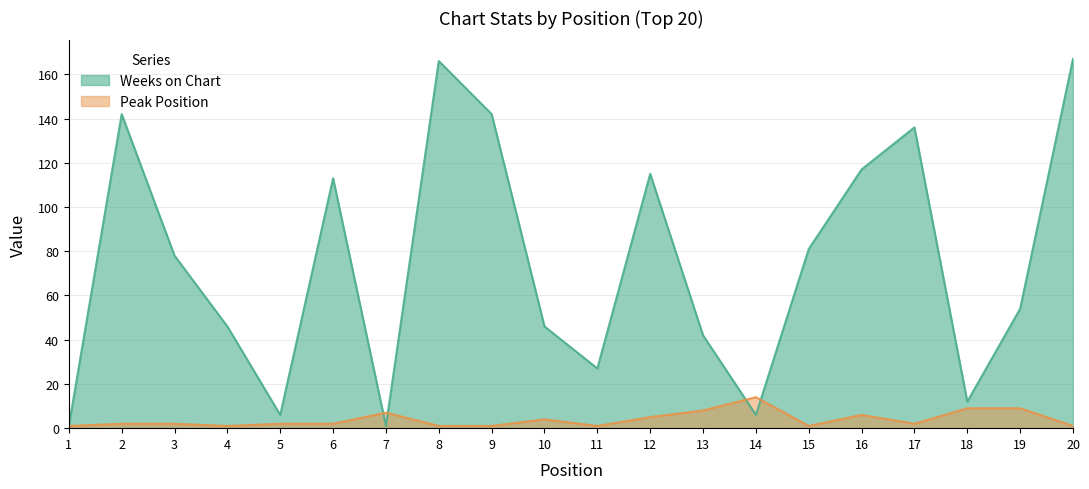

Reading right to left, extract all data points from this chart.

Weeks on Chart: 20=167	19=54	18=12	17=136	16=117	15=81	14=6	13=42	12=115	11=27	10=46	9=142	8=166	7=1	6=113	5=6	4=46	3=78	2=142	1=1
Peak Position: 20=1	19=9	18=9	17=2	16=6	15=1	14=14	13=8	12=5	11=1	10=4	9=1	8=1	7=7	6=2	5=2	4=1	3=2	2=2	1=1